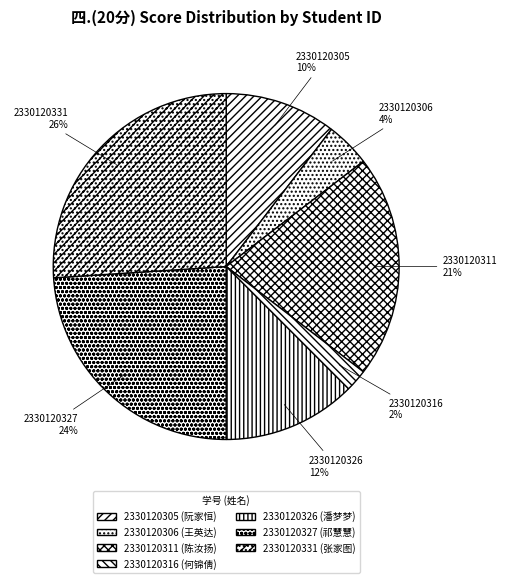

Do 2330120331 26% and 2330120311 21% together represent more than half of the pie?

No